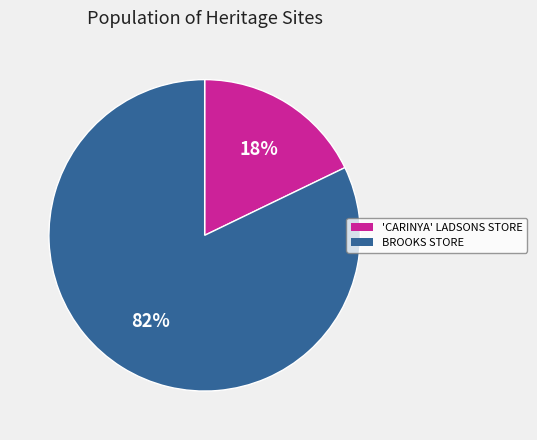

Rank the categories by value from lowest to highest.

'CARINYA' LADSONS STORE, BROOKS STORE